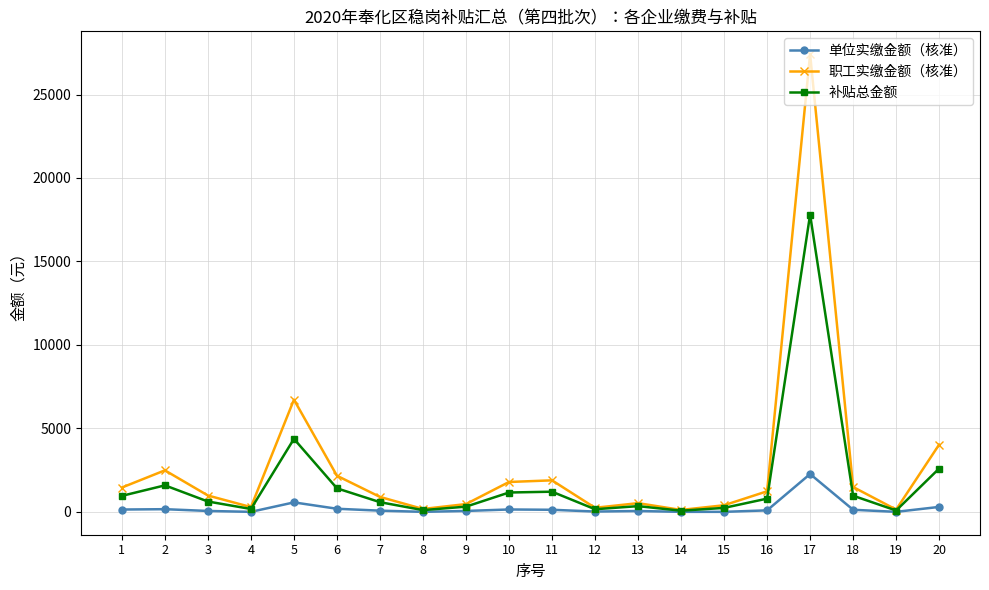

Where is 单位实缴金额（核准） nearest to the value 1132?

5